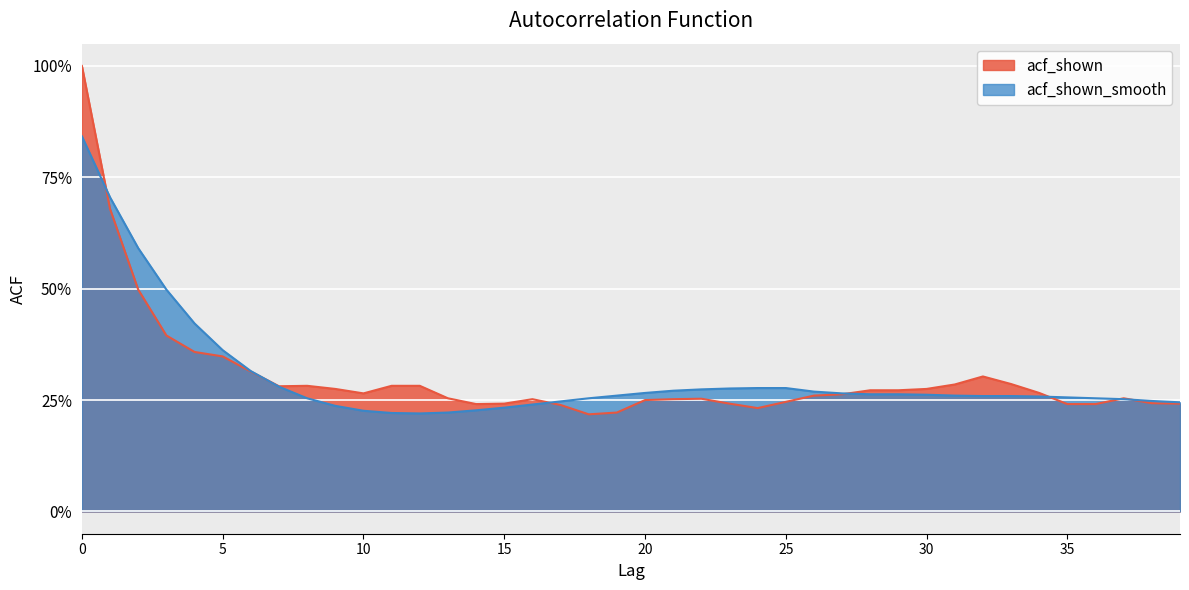

List the series in order of their overall mean, highest first.

acf_shown_smooth, acf_shown